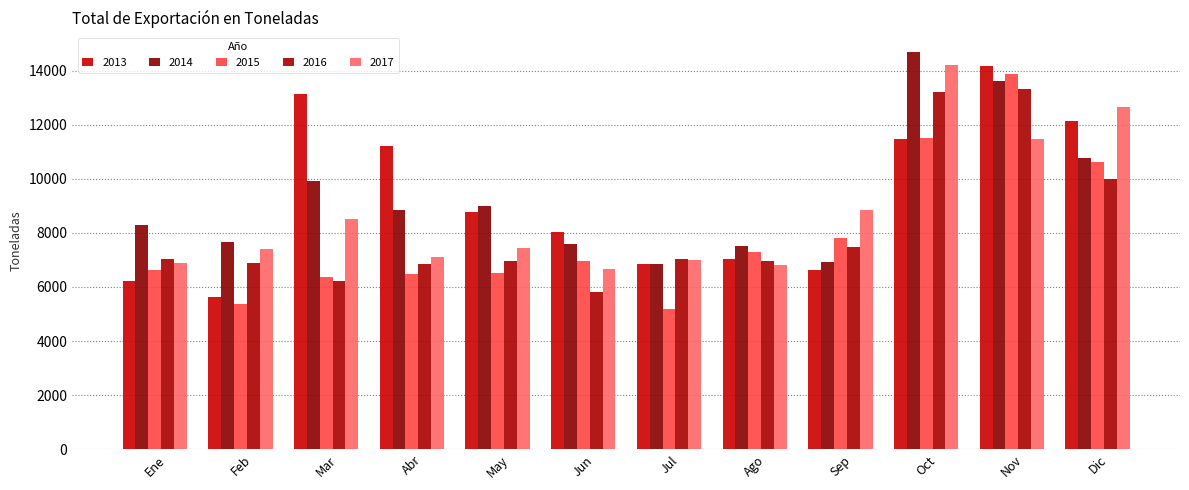

Where is 2016 nearest to the value 9570?

Dic